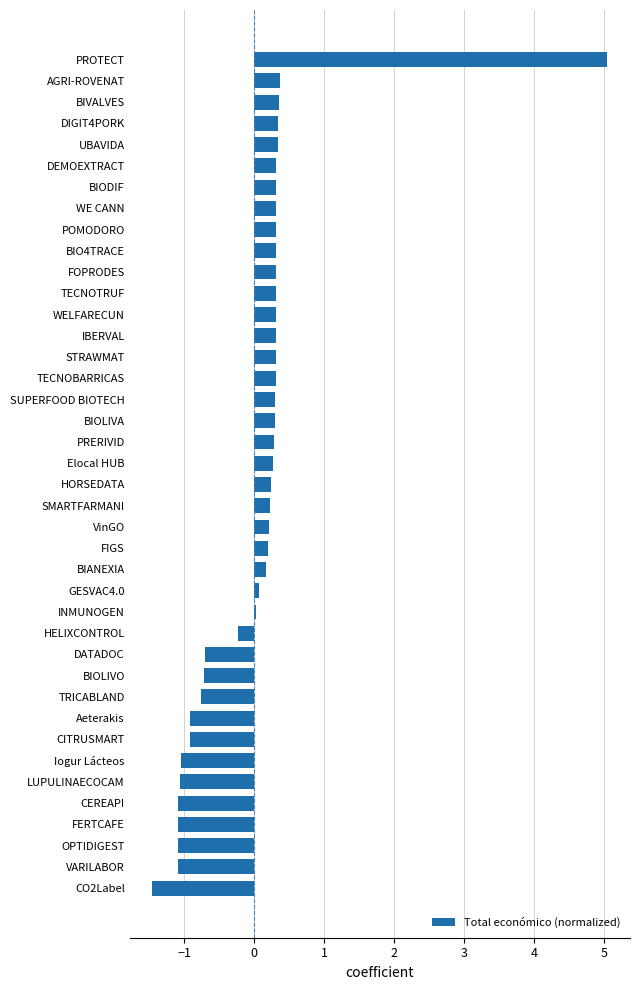

How many distinct data groups are displayed?

1